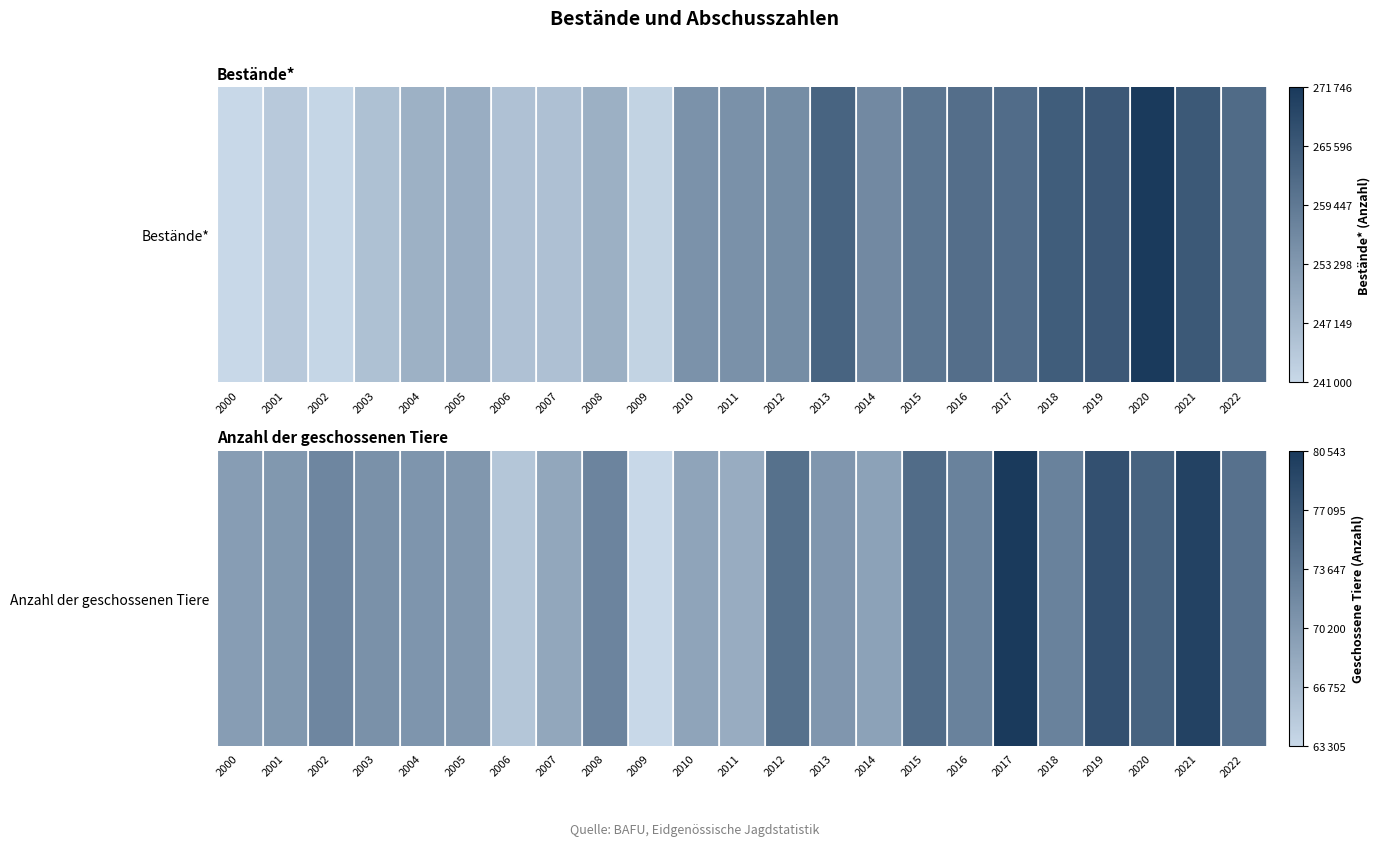

What is the difference between the second highest and minimum values?

16243